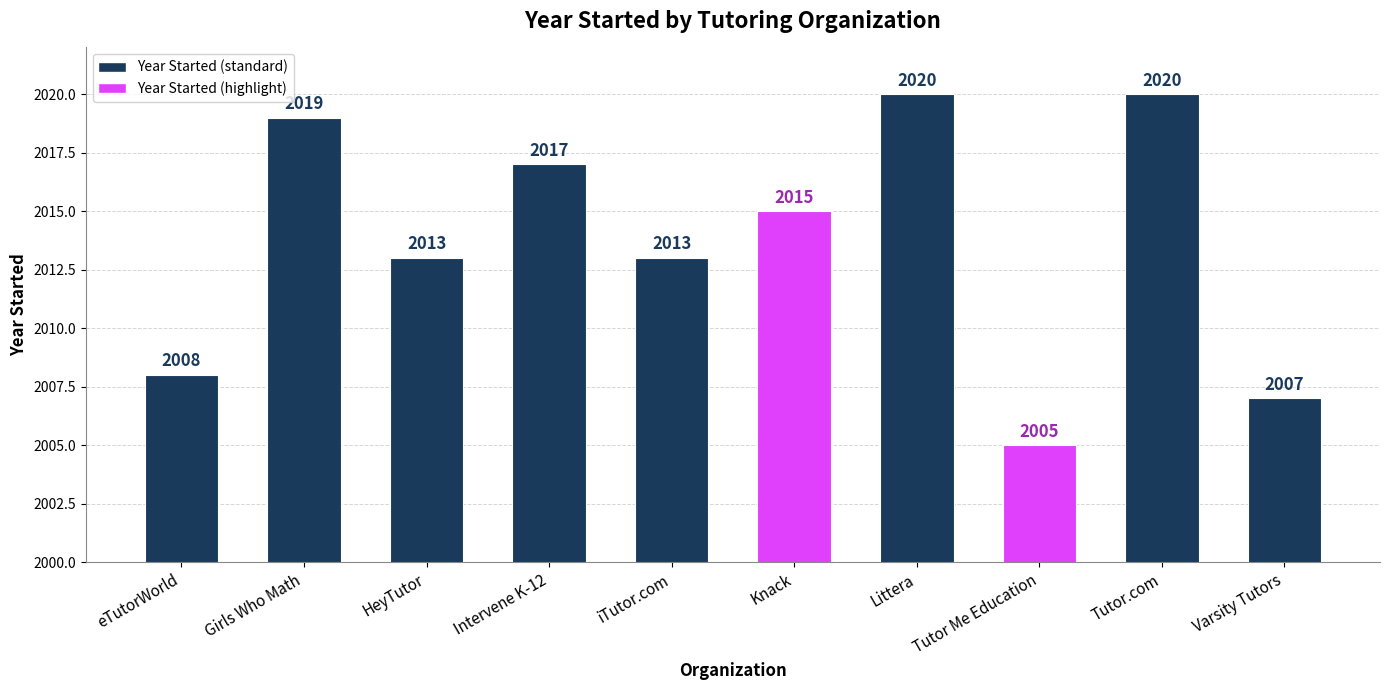

Between Intervene K-12 and Tutor.com, which is larger?

Tutor.com